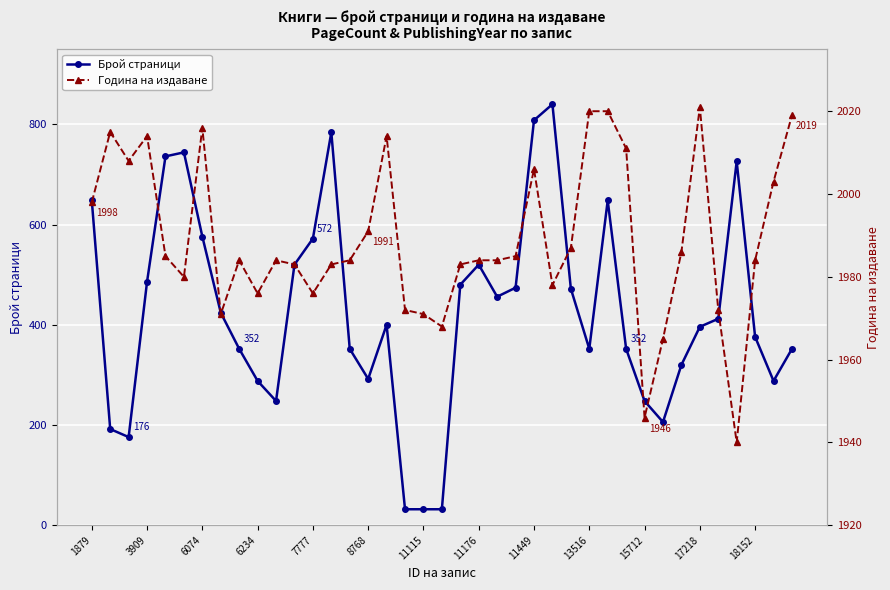

How many lines are shown in the chart?

2